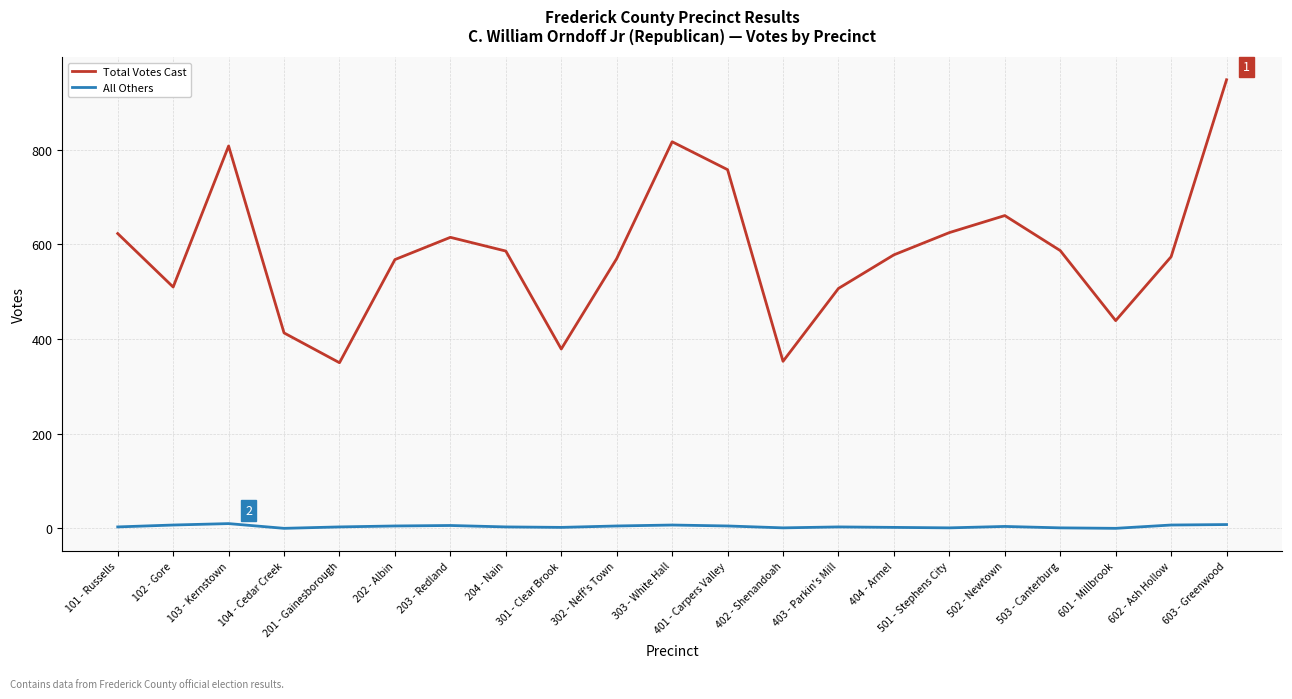

Does the chart have visible grid lines?

Yes